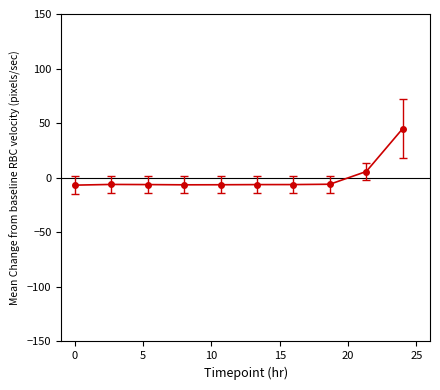

True or false: there are more than 0 points higher than both neighbors.

True